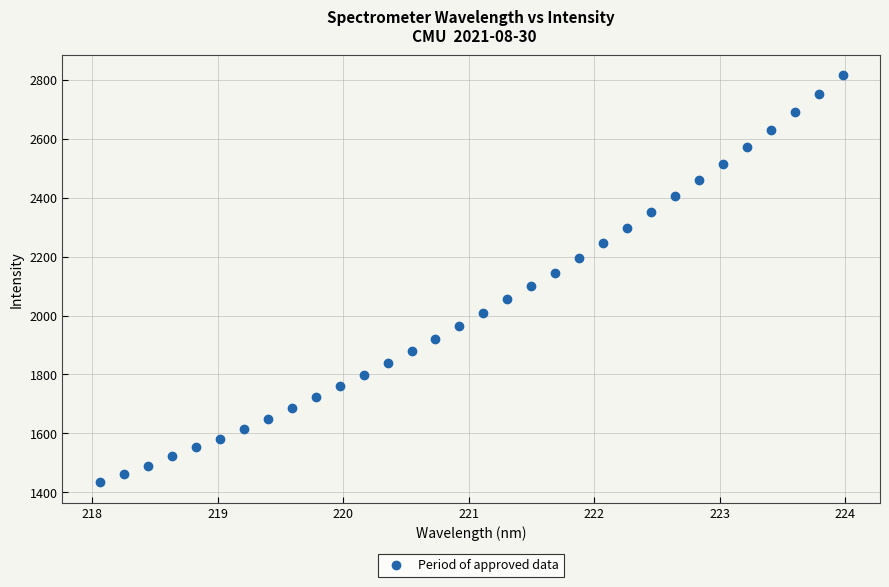

What is the range of X values (max minus min)?

5.9